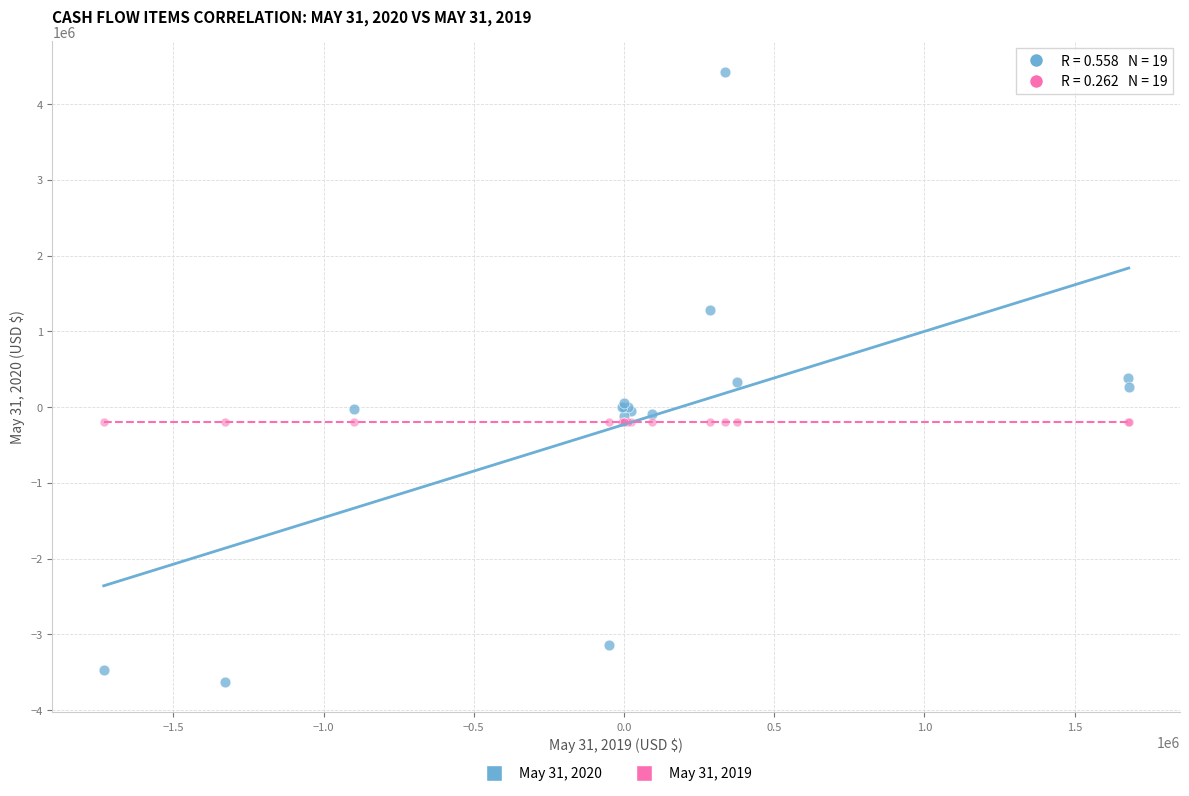

Which series contains the highest Y value?

May 31, 2020